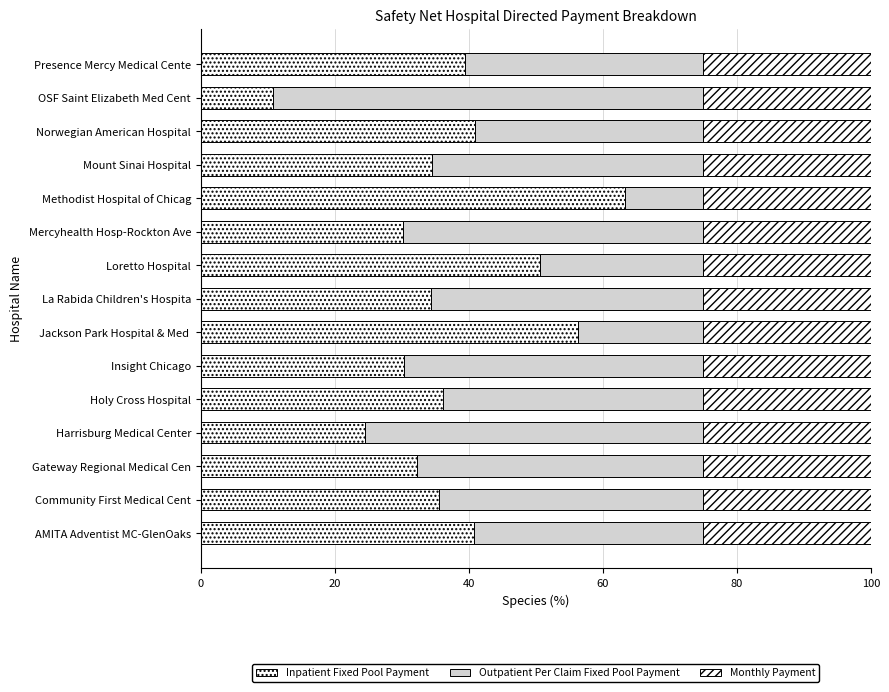

How many data points in Inpatient Fixed Pool Payment are above 35?

8